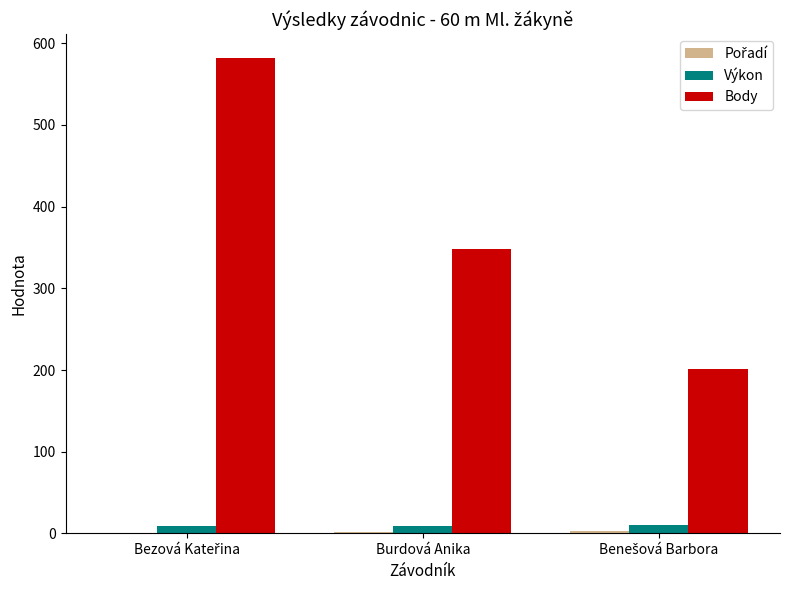

Which series has the largest total across all categories?

Body